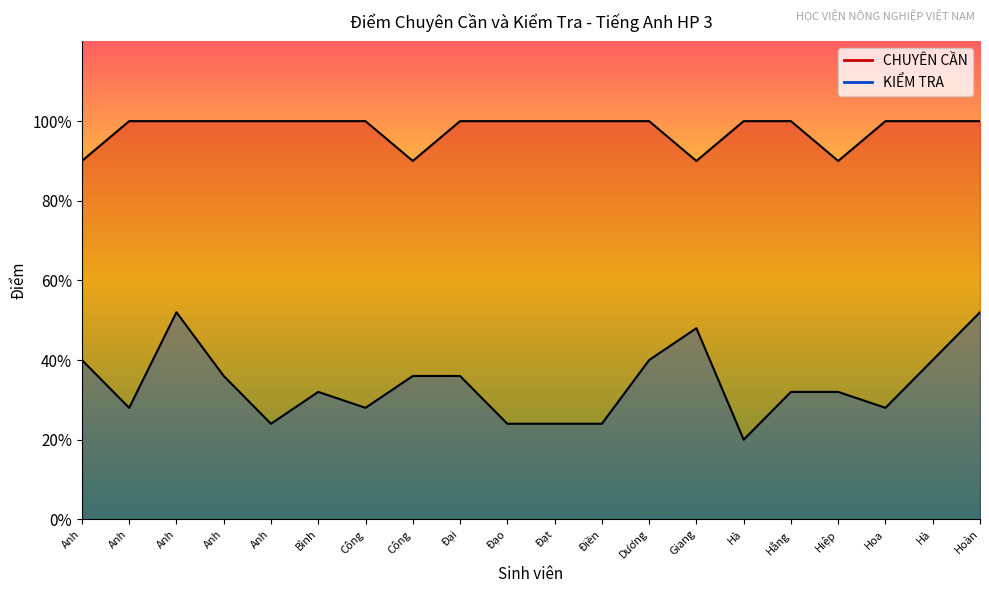

Is it true that CHUYÊN CẦN equals 9.0 at Hiệp?

True